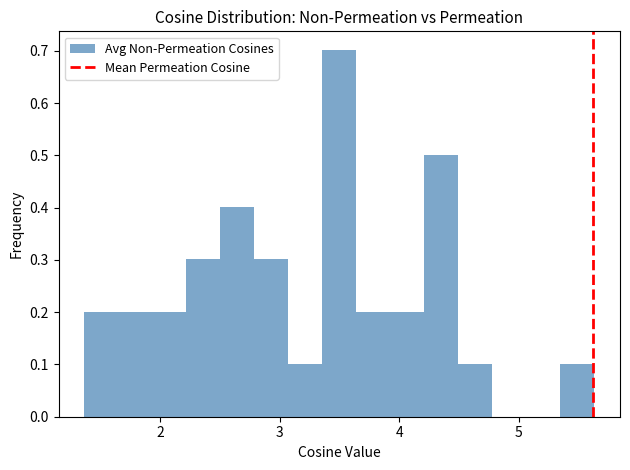

Around what value on the x-axis is the tallest bar? Give the approximate position of its centre, as read against the axis.

3.5